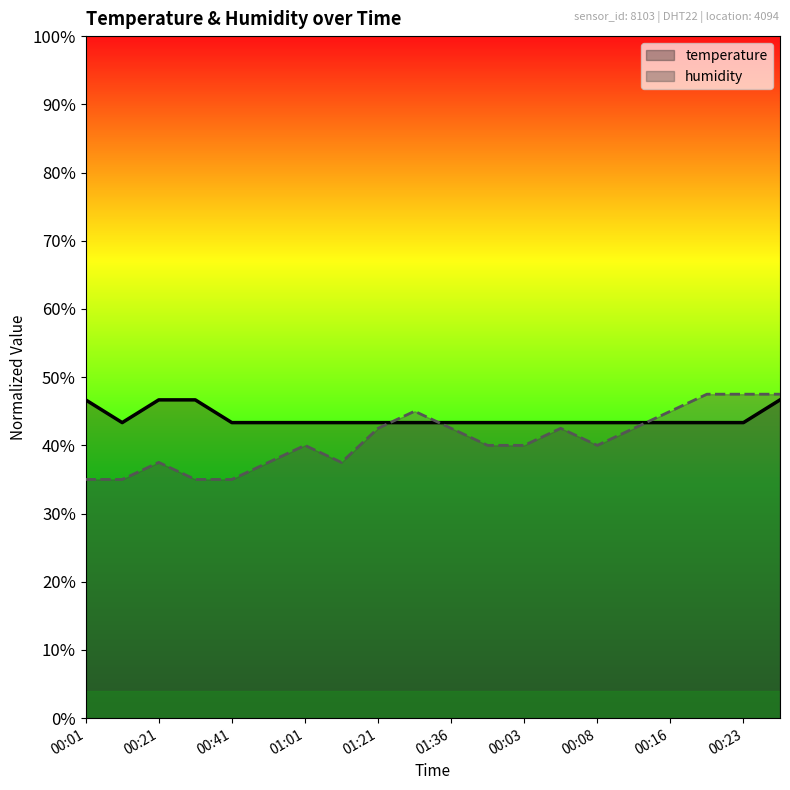

List the series in order of their overall mean, lowest first.

humidity, temperature